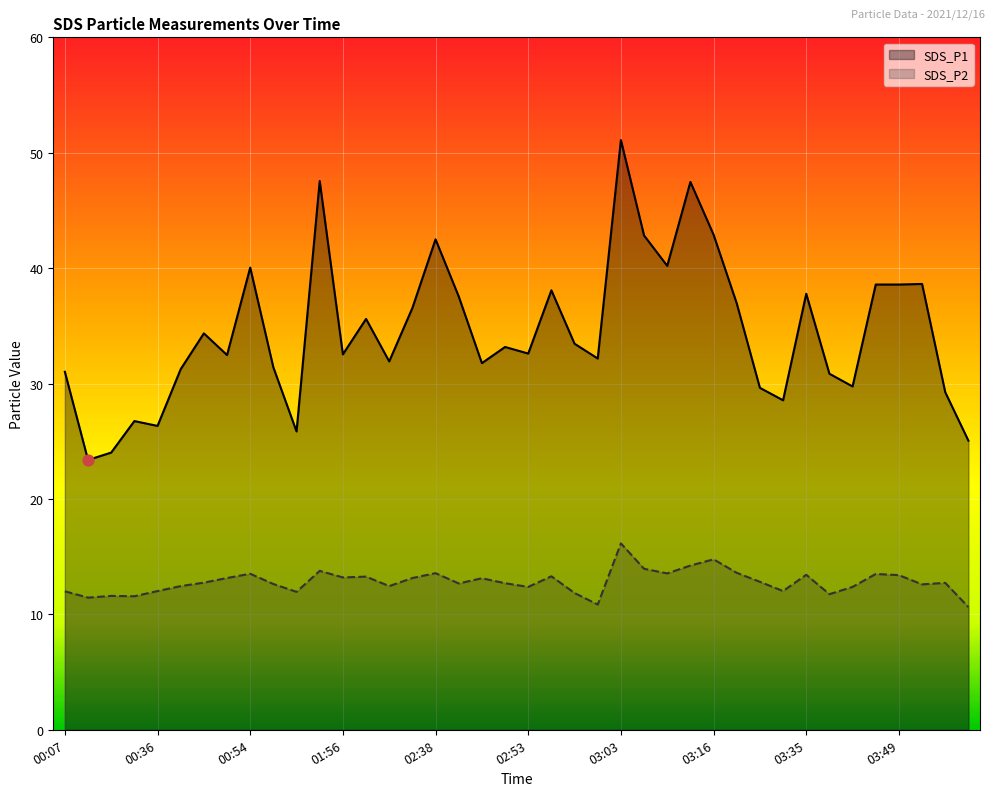

Which series contains the highest Y value?

SDS_P1